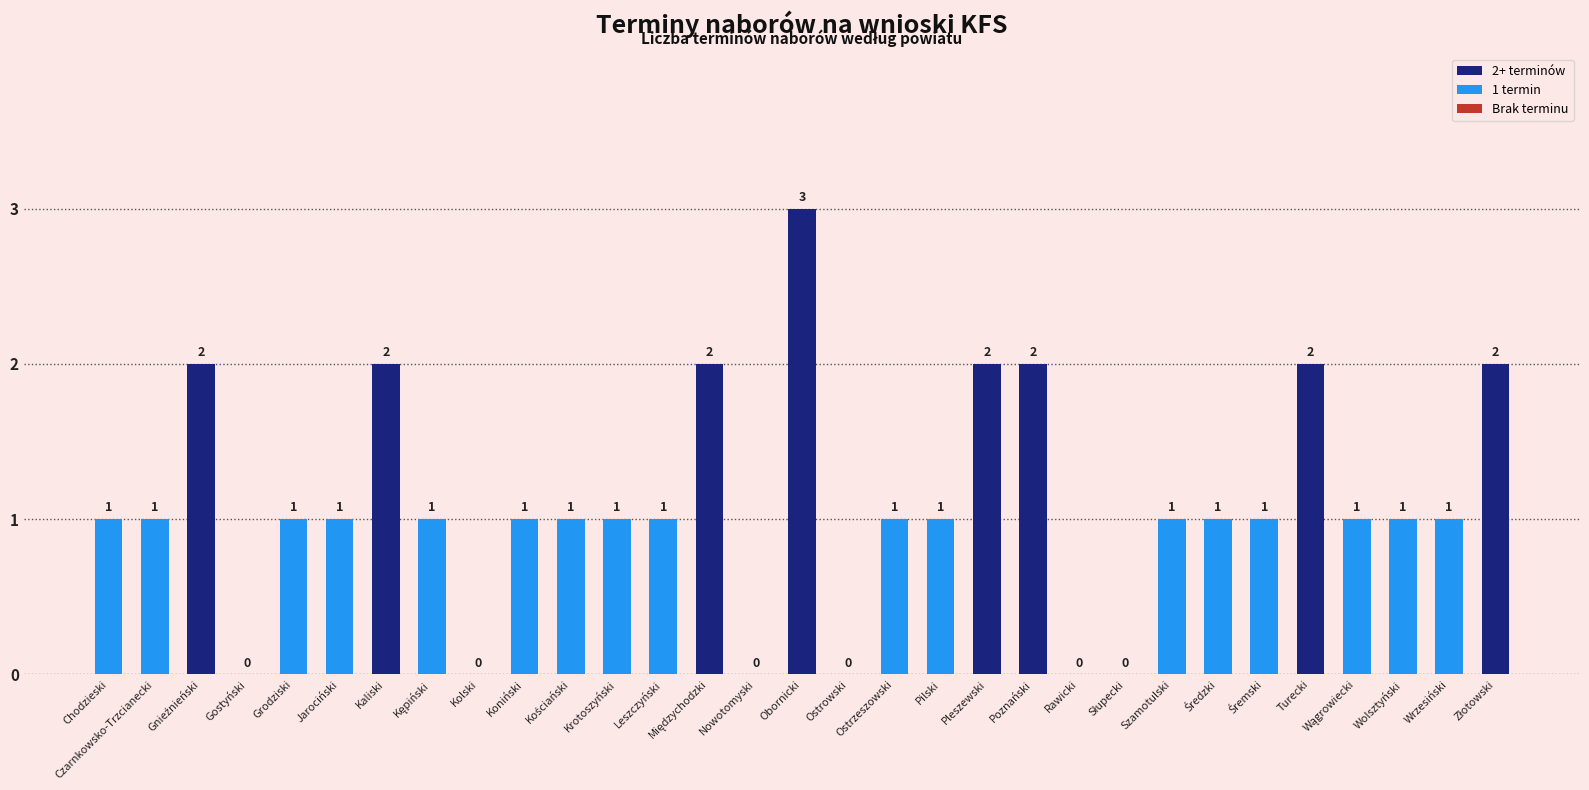

True or false: the data shows 1 at Szamotulski.

True